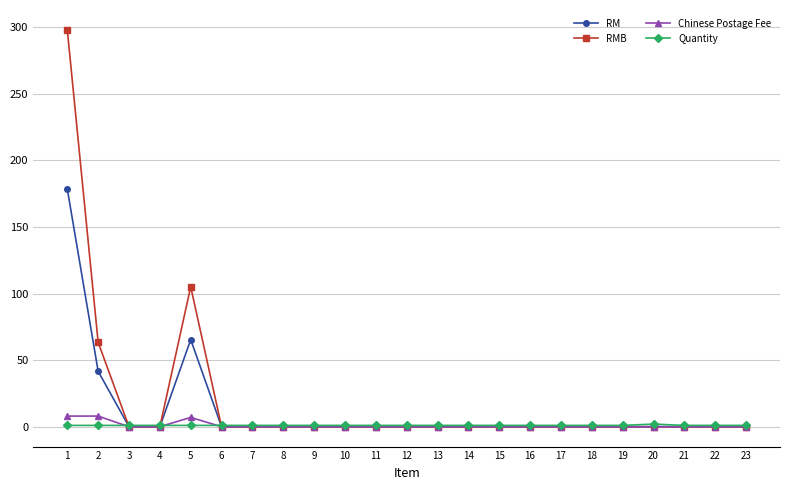

What is the value of the RM point at the 2nd from the left?

41.6